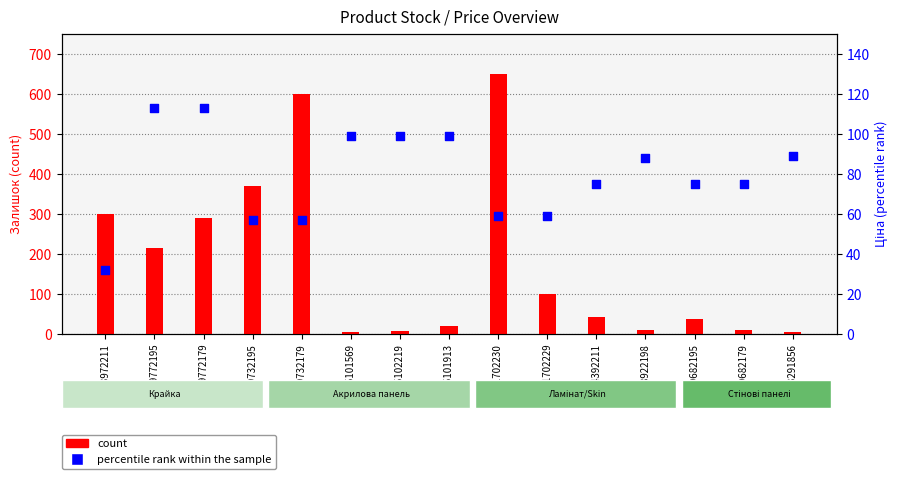

What are all the series names shown in the legend?

count, percentile rank within the sample